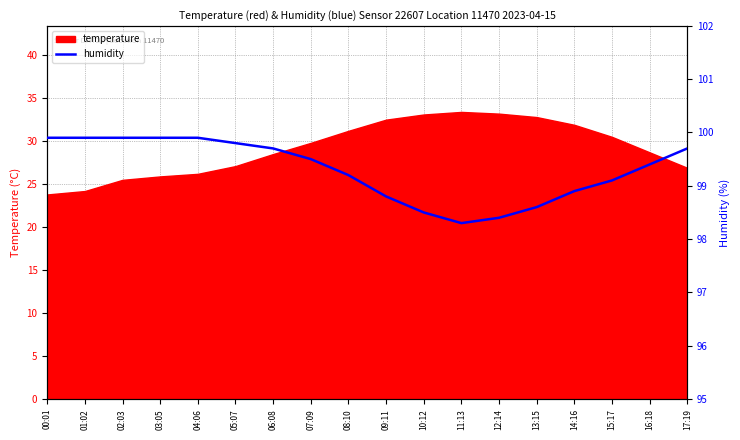

What is the minimum value for temperature?

23.8